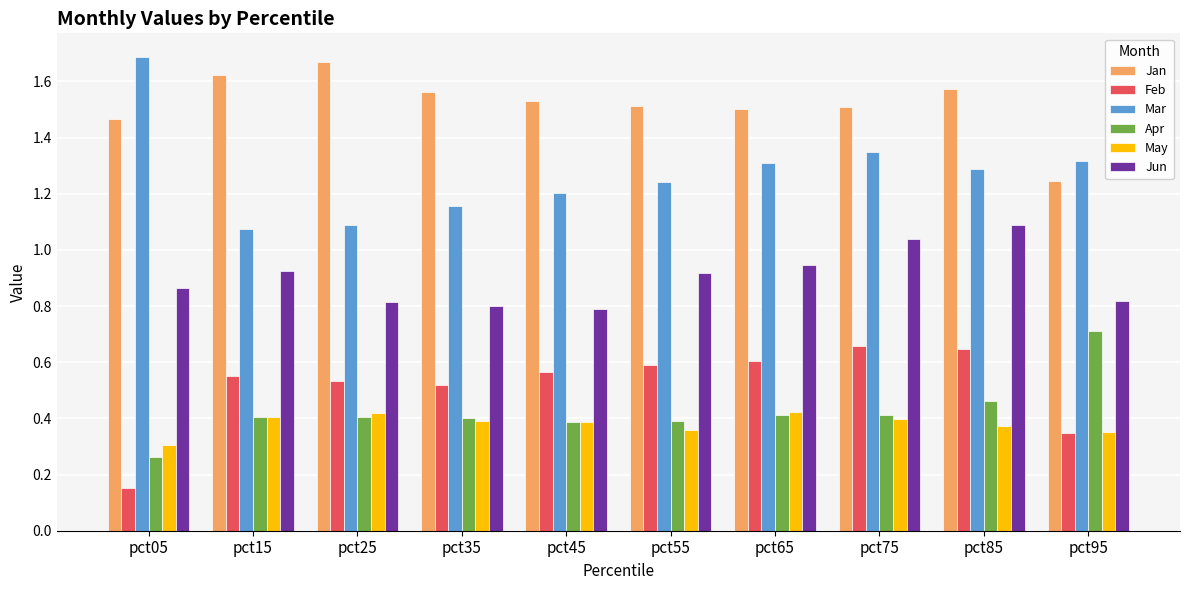

How many groups of bars are there?

10